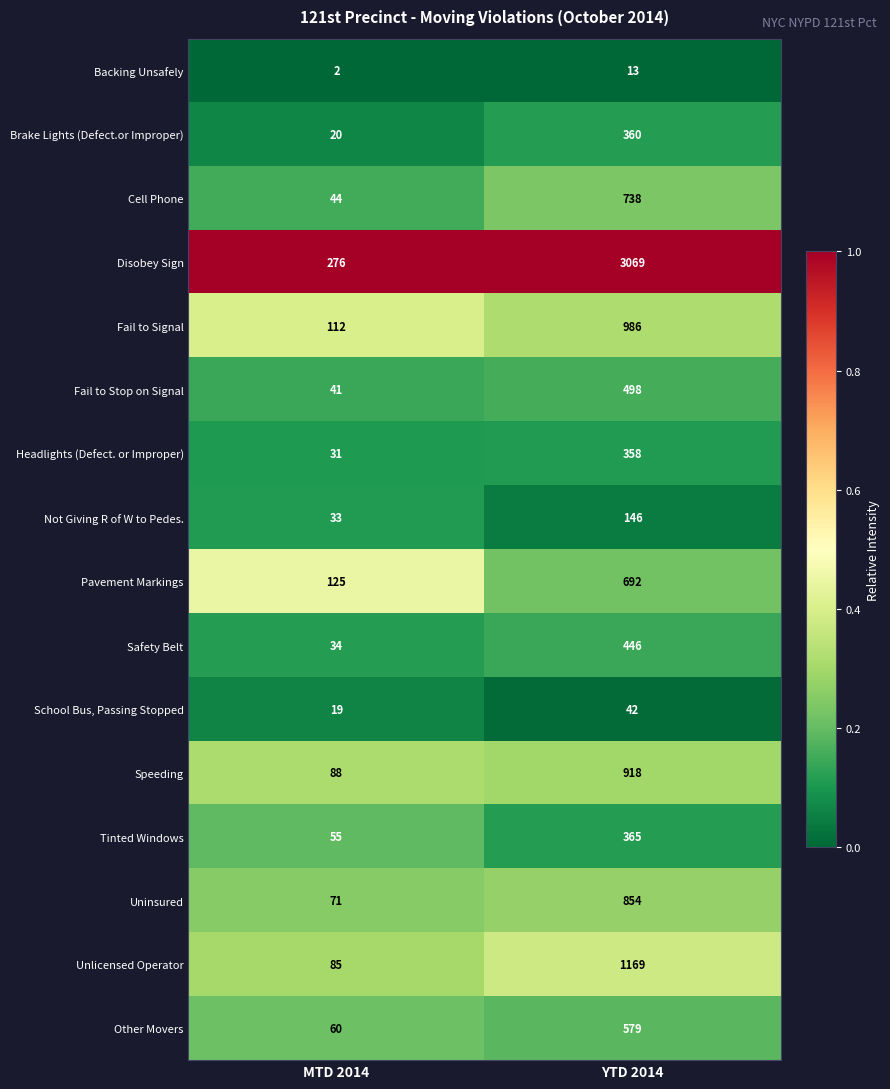

True or false: School Bus, Passing Stopped has a value of 8 at MTD 2014.

False